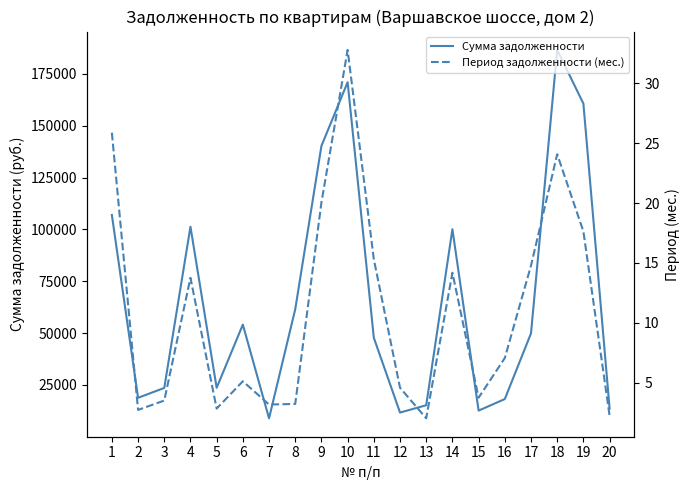

True or false: Период задолженности (мес.) and Сумма задолженности intersect in this chart.

False